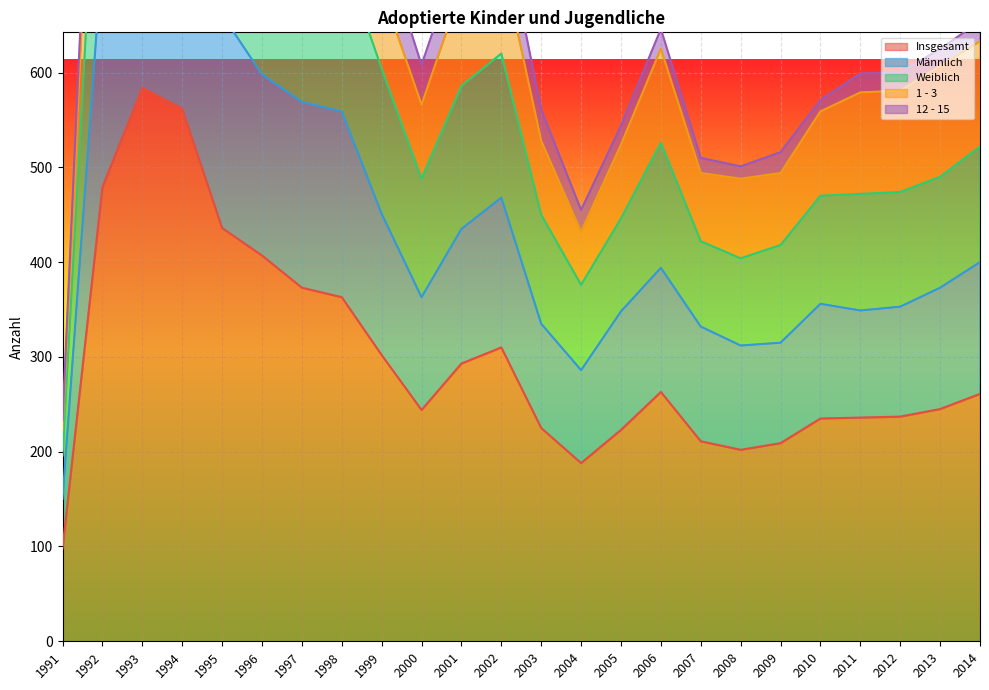

True or false: Insgesamt has a value of 363 at 1998.

True